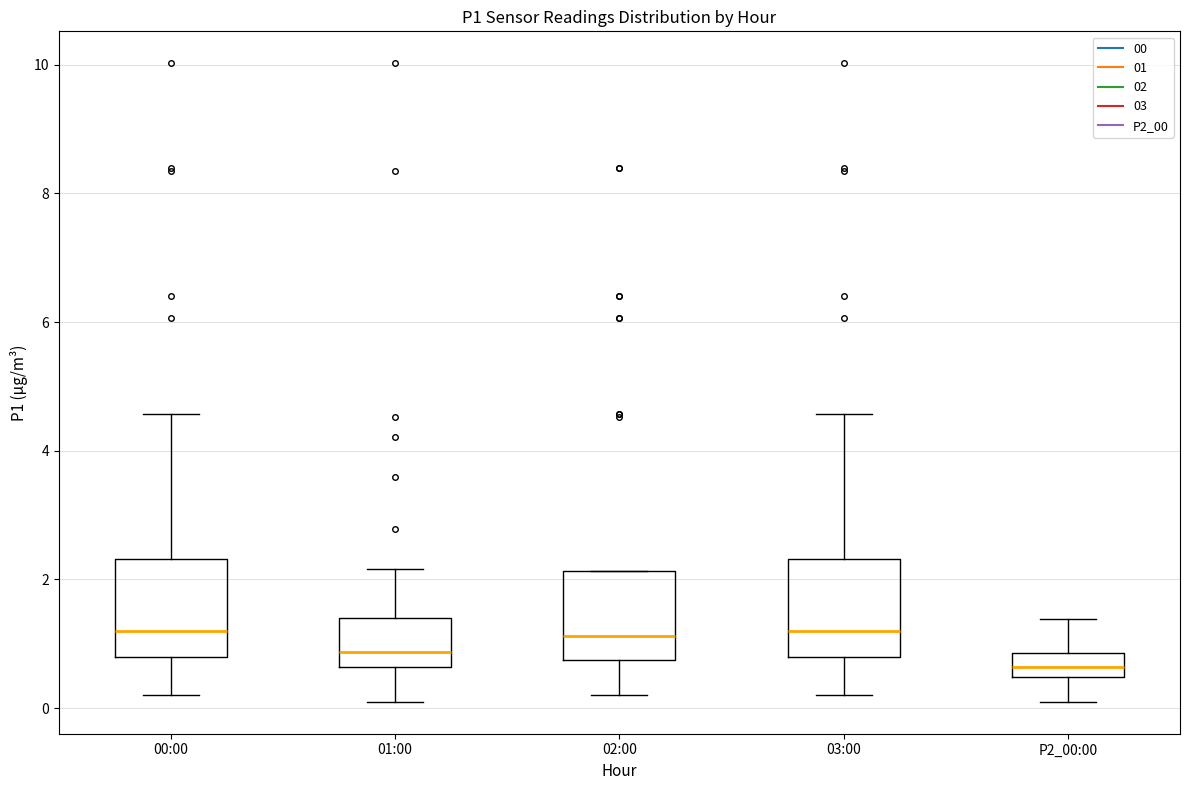

Reading left to right, read every box against the y-axis: the position of its median line, the range the box covers, and the ends of its whiskers. The values are not printed on the chart, so give them approximately, as read against the axis.

00:00: median 1.2, box 0.8 to 2.4, whiskers 0.2 to 4.6
01:00: median 0.8, box 0.6 to 1.4, whiskers 0.2 to 2.2
02:00: median 1.2, box 0.8 to 2.2, whiskers 0.2 to 2.2
03:00: median 1.2, box 0.8 to 2.4, whiskers 0.2 to 4.6
P2_00:00: median 0.6, box 0.4 to 0.8, whiskers 0.2 to 1.4